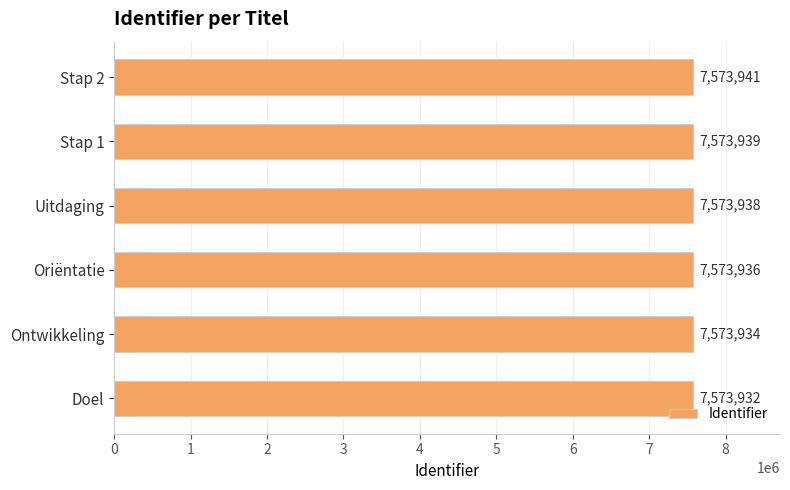

What is the difference between the maximum and minimum values?

9